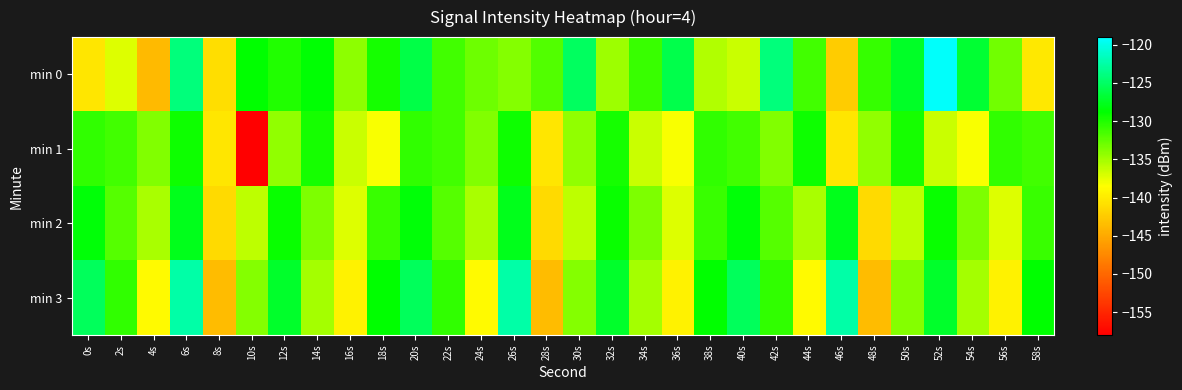

Reading right to left, extract all data points from this chart.

min 0: 58s=-140.2	56s=-133.1	54s=-126.9	52s=-119.3	50s=-127.4	48s=-130.8	46s=-142.4	44s=-131.3	42s=-124.1	40s=-136.5	38s=-135.6	36s=-125.9	34s=-130.9	32s=-134.8	30s=-125.2	28s=-131.9	26s=-133.8	24s=-132.9	22s=-131.3	20s=-126.1	18s=-129.7	16s=-134.2	14s=-128.6	12s=-130.1	10s=-128.9	8s=-140.9	6s=-124.1	4s=-143.7	2s=-137.1	0s=-140.5
min 1: 58s=-131.3	56s=-130.6	54s=-138.2	52s=-136.5	50s=-129.6	48s=-134.3	46s=-140.3	44s=-129.2	42s=-133.7	40s=-131.3	38s=-130.6	36s=-138.2	34s=-136.5	32s=-129.6	30s=-134.3	28s=-140.3	26s=-129.2	24s=-133.7	22s=-131.3	20s=-130.6	18s=-138.2	16s=-136.5	14s=-129.6	12s=-134.3	10s=-158.0	8s=-140.3	6s=-129.2	4s=-133.7	2s=-131.3	0s=-130.6
min 2: 58s=-131.0	56s=-137.2	54s=-133.5	52s=-129.1	50s=-136.0	48s=-141.3	46s=-127.8	44s=-135.2	42s=-132.1	40s=-128.5	38s=-131.0	36s=-137.2	34s=-133.5	32s=-129.1	30s=-136.0	28s=-141.3	26s=-127.8	24s=-135.2	22s=-132.1	20s=-128.5	18s=-131.0	16s=-137.2	14s=-133.5	12s=-129.1	10s=-136.0	8s=-141.3	6s=-127.8	4s=-135.2	2s=-132.1	0s=-128.5
min 3: 58s=-128.9	56s=-139.5	54s=-135.1	52s=-127.2	50s=-133.8	48s=-143.6	46s=-122.4	44s=-138.9	42s=-130.7	40s=-125.3	38s=-128.9	36s=-139.5	34s=-135.1	32s=-127.2	30s=-133.8	28s=-143.6	26s=-122.4	24s=-138.9	22s=-130.7	20s=-125.3	18s=-128.9	16s=-139.5	14s=-135.1	12s=-127.2	10s=-133.8	8s=-143.6	6s=-122.4	4s=-138.9	2s=-130.7	0s=-125.3